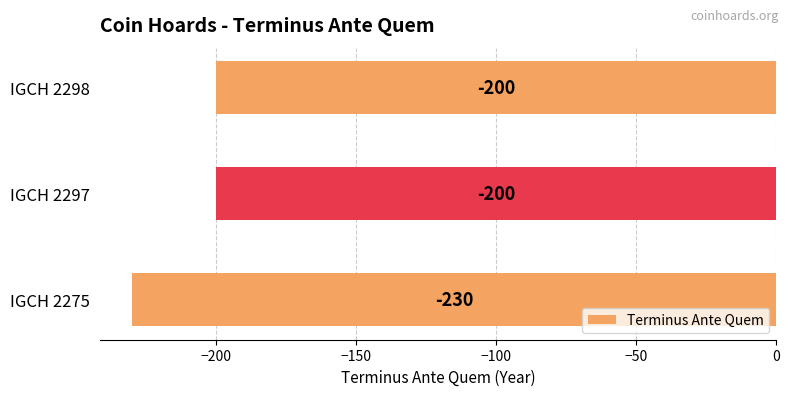

What is the sum of the values at IGCH 2298 and IGCH 2275?

-430